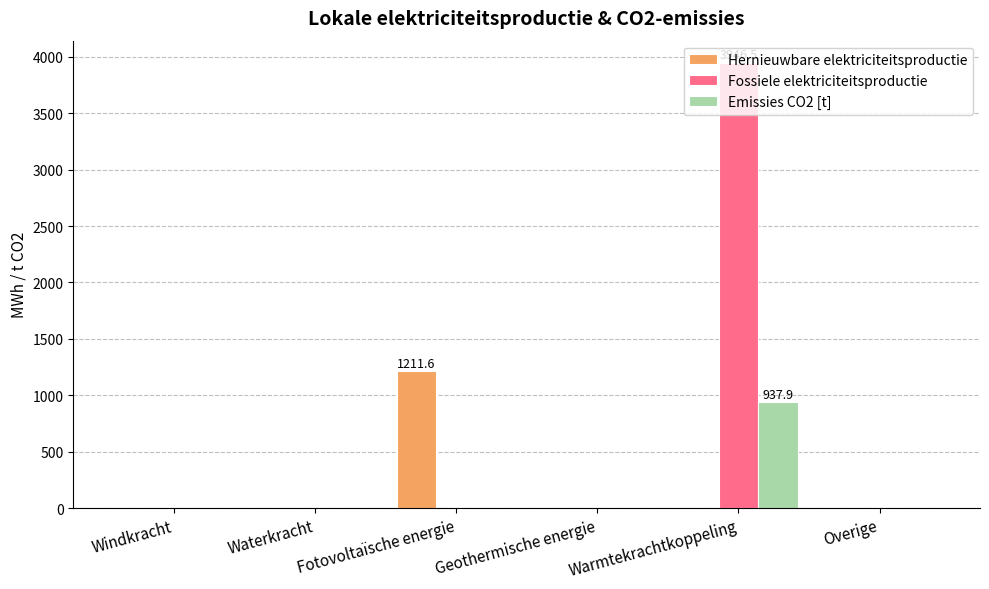

True or false: Fossiele elektriciteitsproductie has a value of 1743.2 at Overige.

False